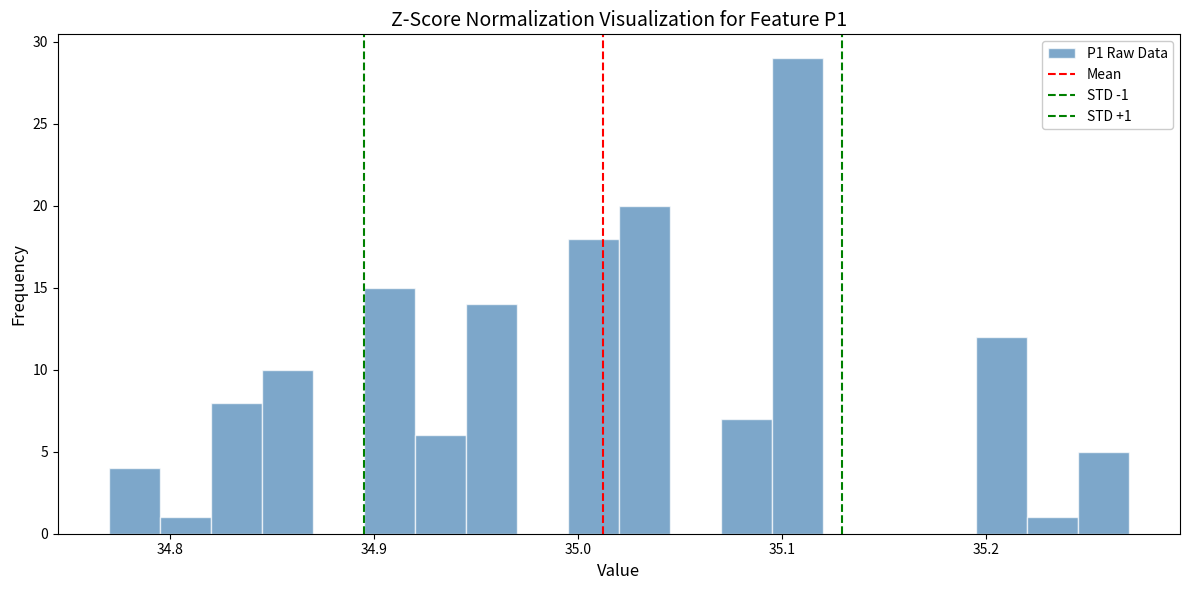

Around what value on the x-axis is the tallest bar? Give the approximate position of its centre, as read against the axis.

35.11